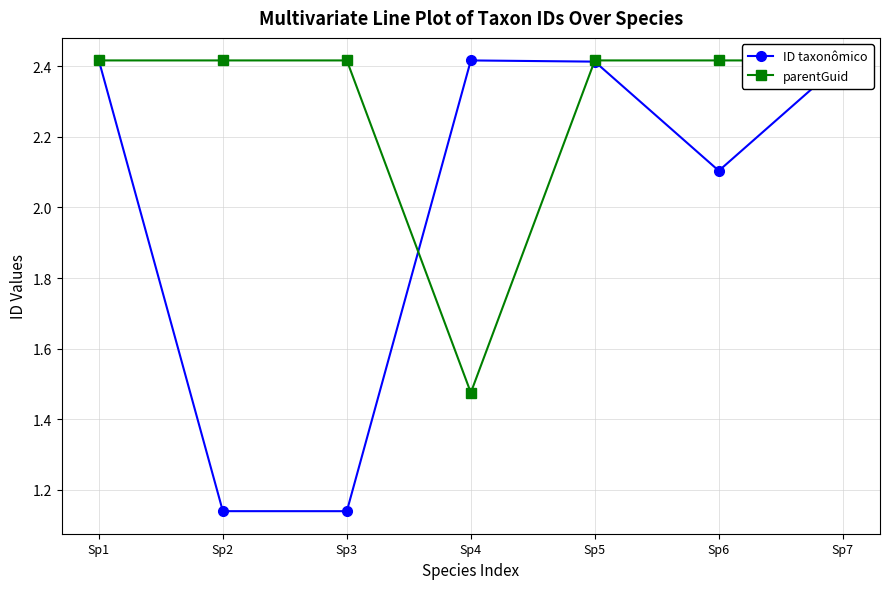

True or false: ID taxonômico has a value of 2.4 at Sp5.

True